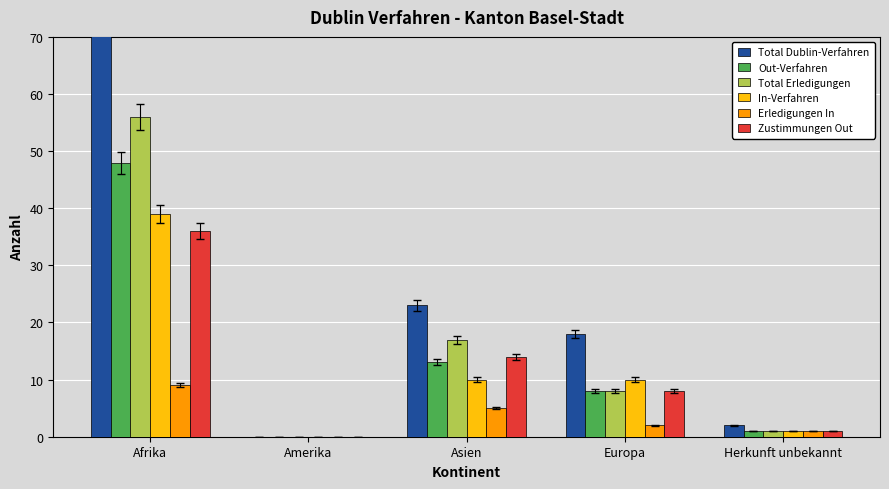

What is the difference between the maximum and minimum values in the Out-Verfahren series?

48